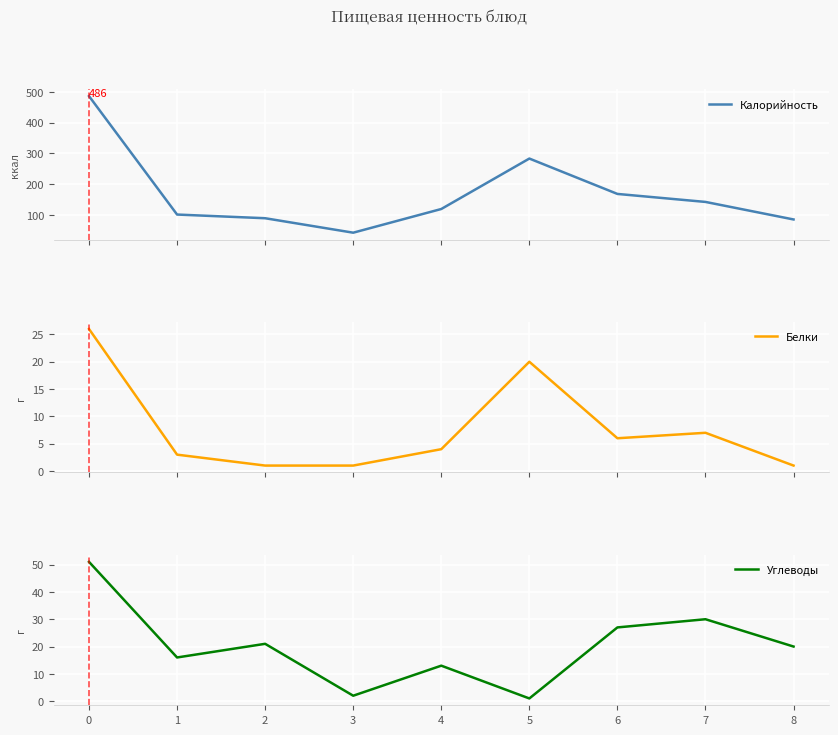

What is the minimum value shown in the chart?

1